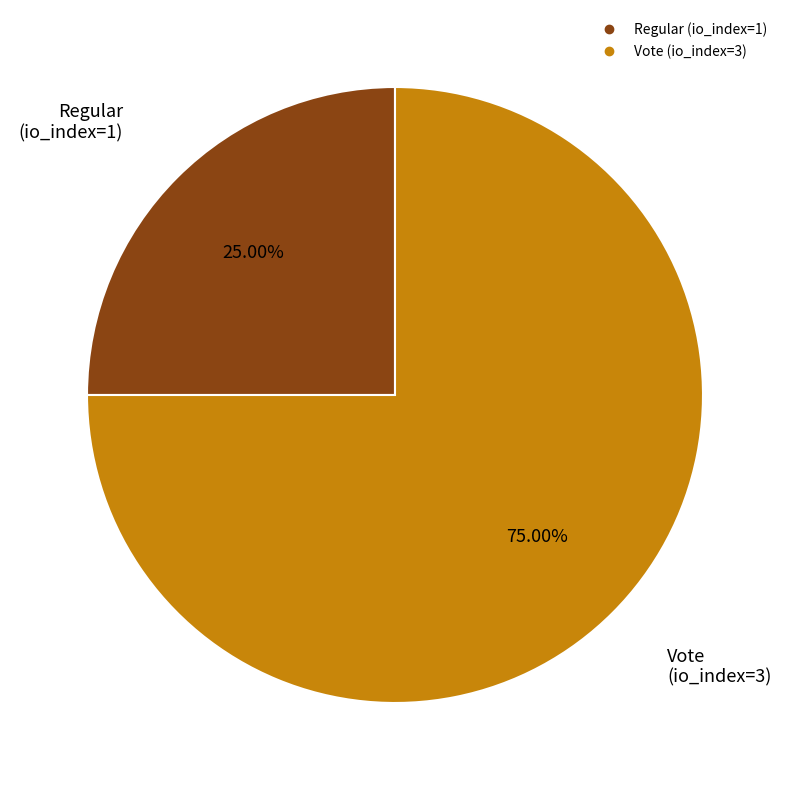

To the nearest percent, what is the combined percentage of Vote (io_index=3) and Regular (io_index=1)?

100%